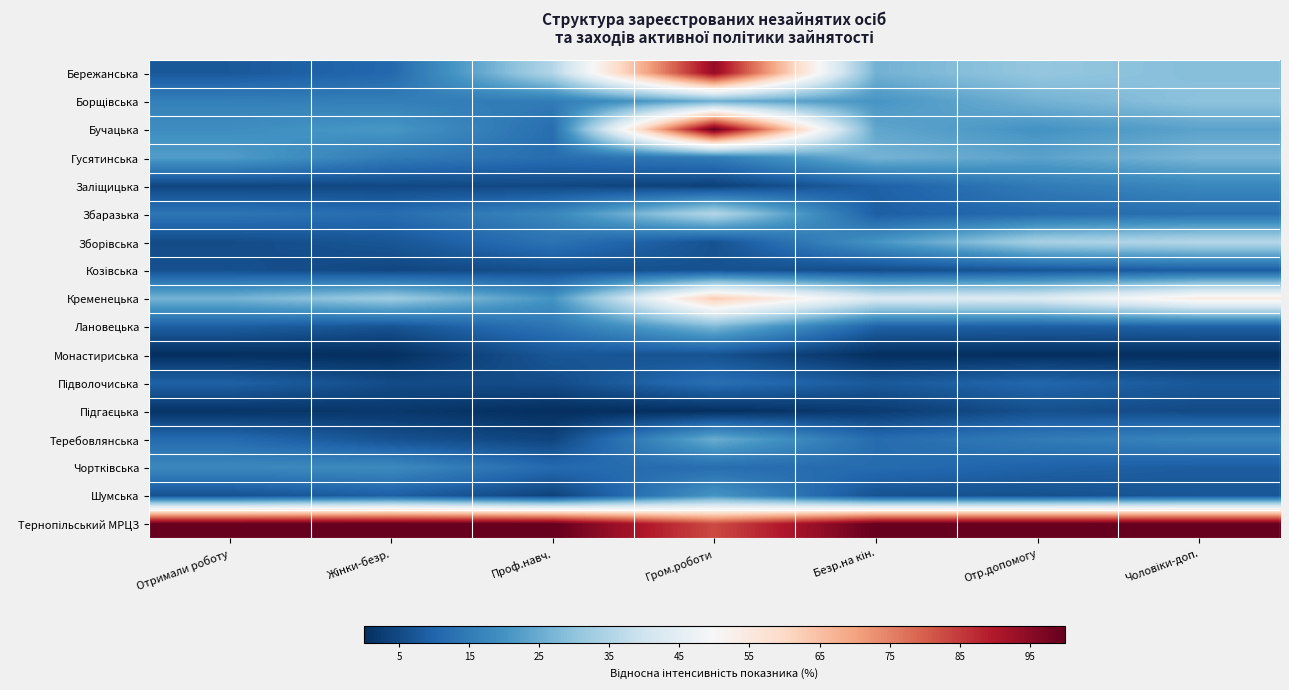

Which has a higher value, Отр.допомогу or Отримали роботу?

Отр.допомогу